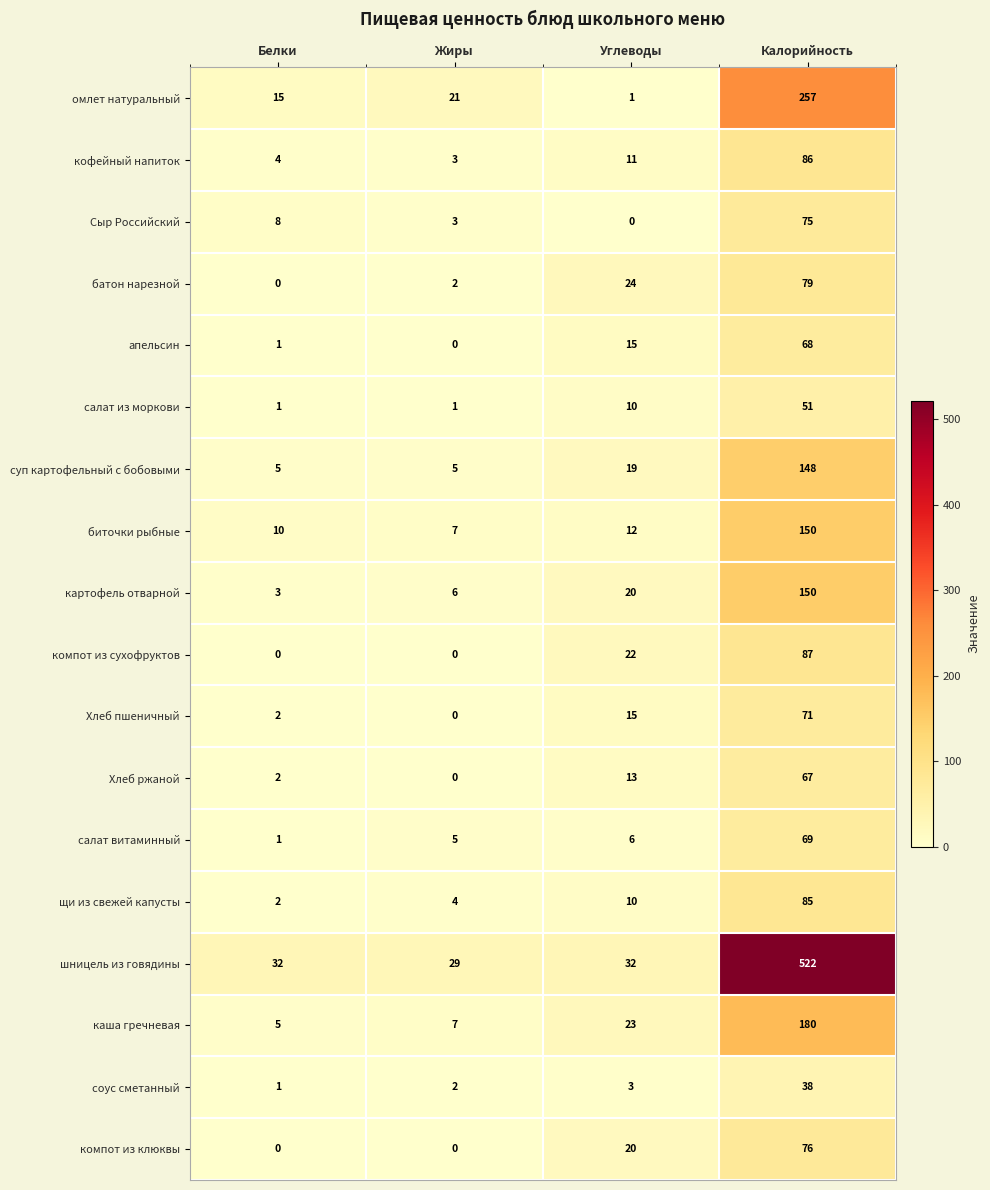

The value of шницель из говядины at Белки is 32. True or false?

True